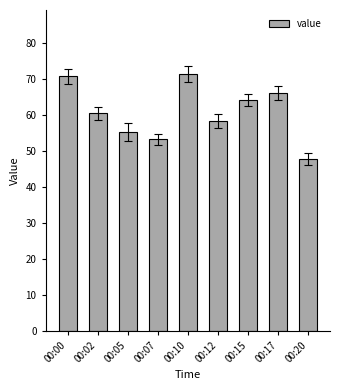

What is the greatest value displayed?

71.3